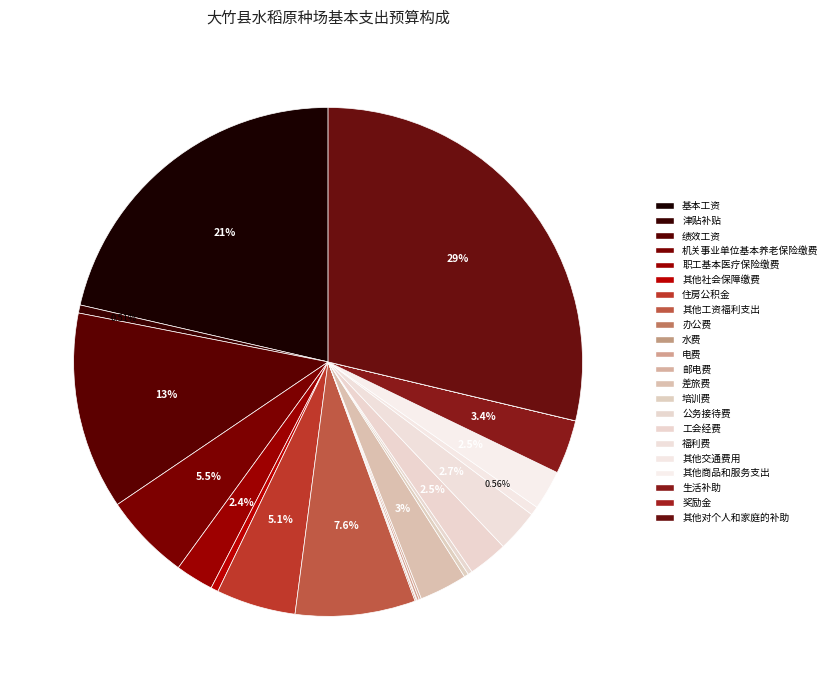

To the nearest percent, what is the average slice percentage?

5%